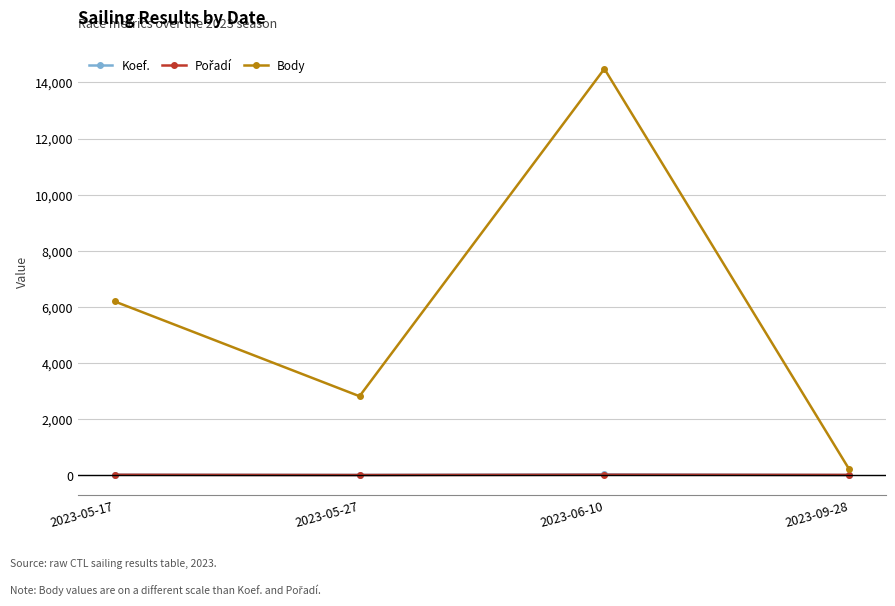

True or false: Body and Koef. cross at least once.

False